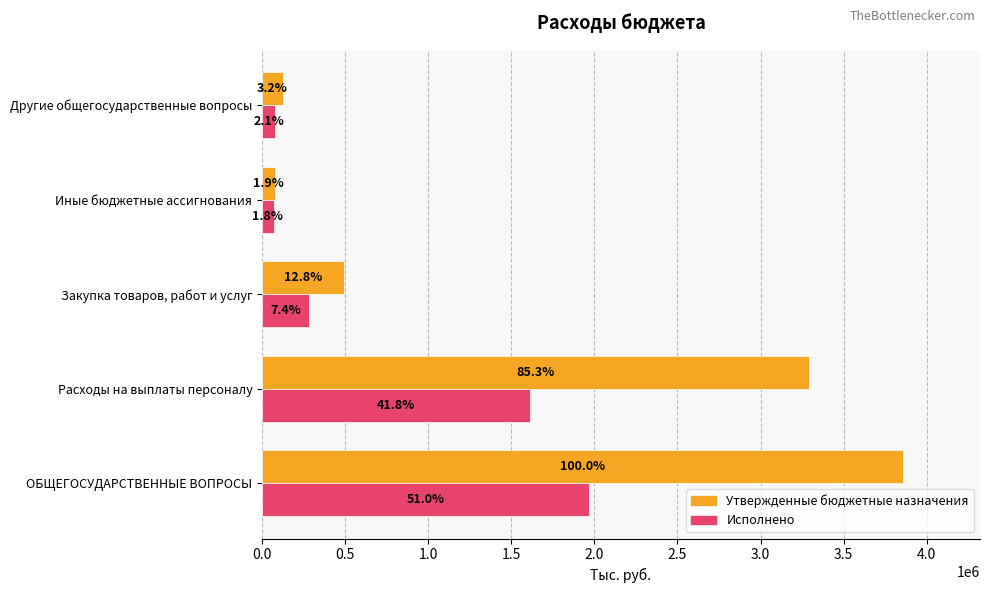

What is the sum of all Утвержденные бюджетные назначения values?

7841400.0